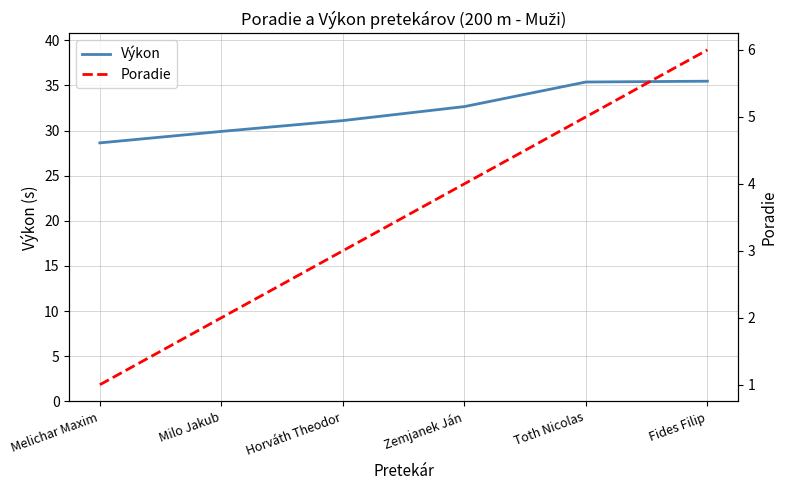

The value of Poradie at Milo Jakub is 2.0. True or false?

True